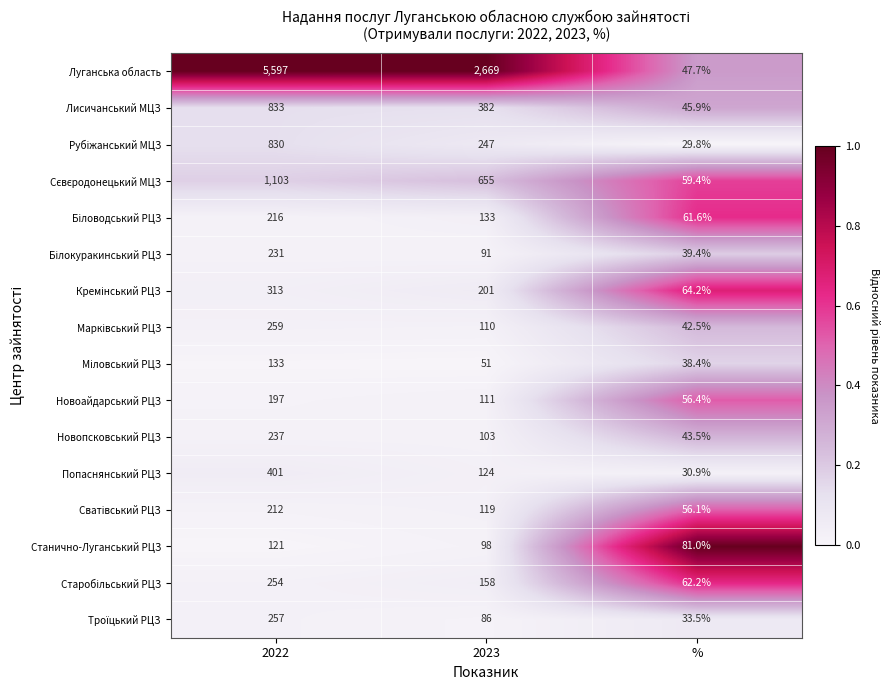

Rank the categories by Лисичанський МЦЗ value from highest to lowest.

2022, 2023, %